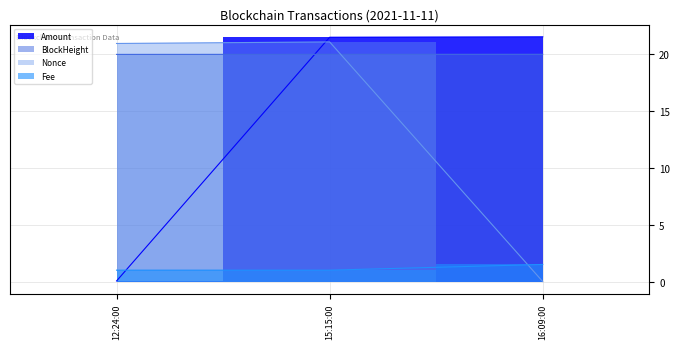

True or false: BlockHeight has a value of 19.9 at 12:24:00.

True